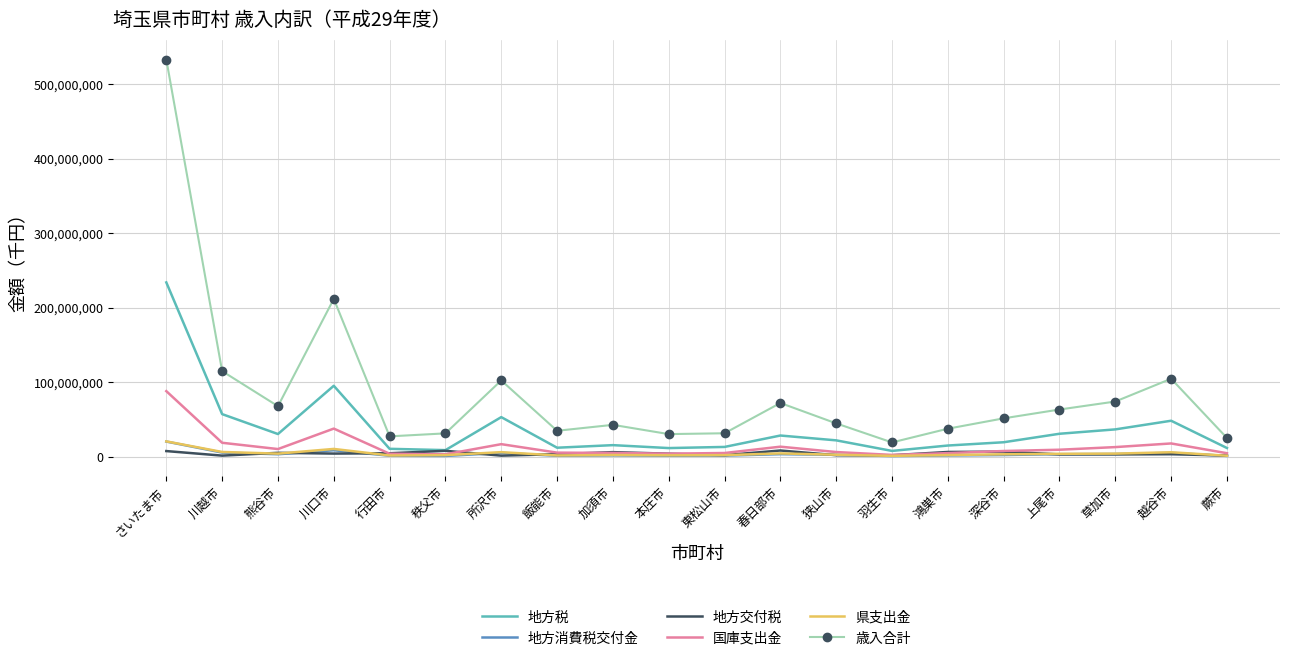

What is the smallest value displayed?

889903